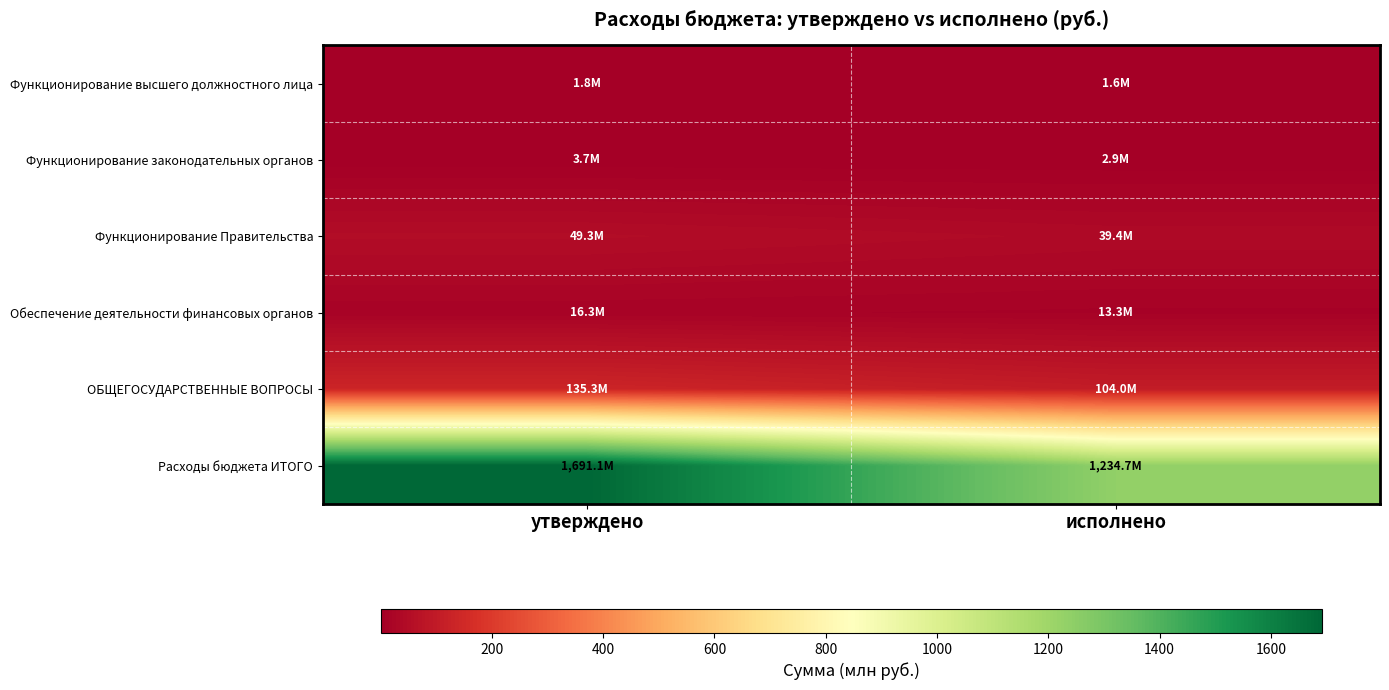

Which series has the largest total across all categories?

Расходы бюджета ИТОГО